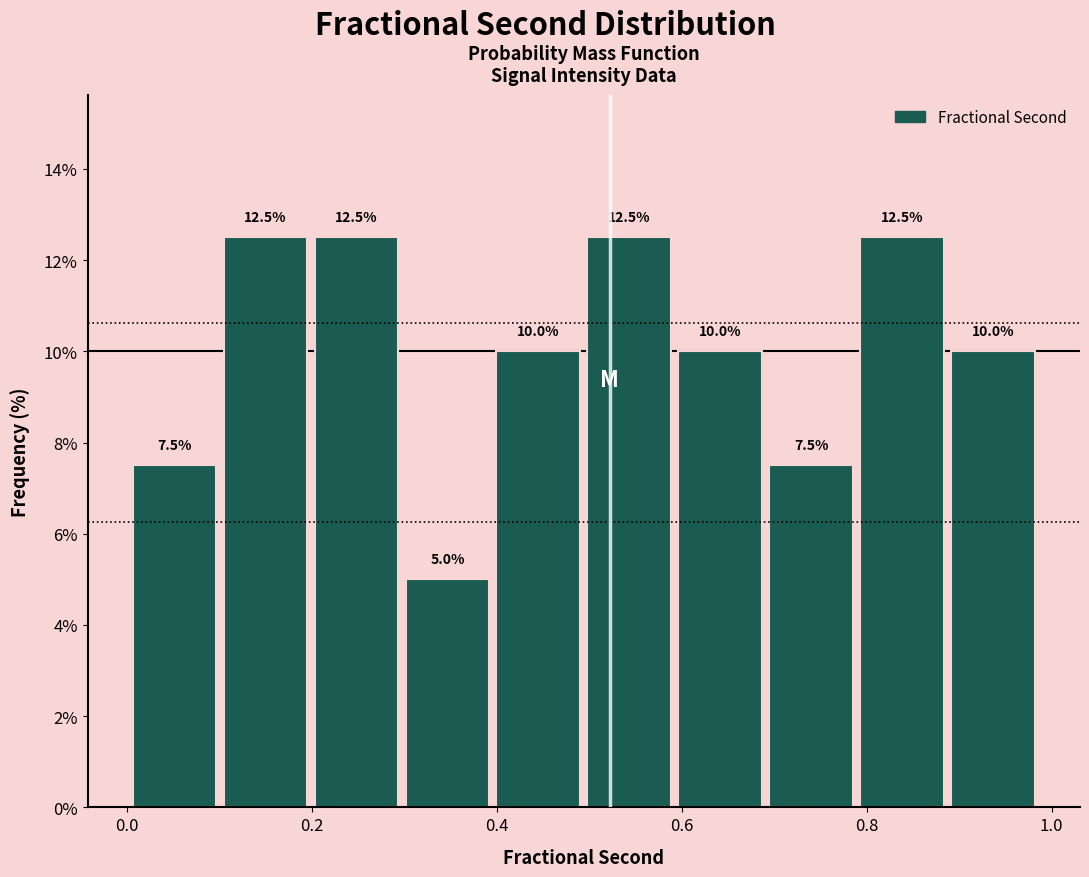

Reading left to right, transcribe this chart: for each bar, give the range it covers on the x-axis and its height. The bar edges are not printed on the chart, so give them approximately, as read against the axis.

0.00 to 0.10: 7.5
0.10 to 0.20: 12.5
0.20 to 0.30: 12.5
0.30 to 0.40: 5.0
0.40 to 0.50: 10.0
0.50 to 0.60: 12.5
0.60 to 0.70: 10.0
0.70 to 0.78: 7.5
0.78 to 0.88: 12.5
0.88 to 0.98: 10.0